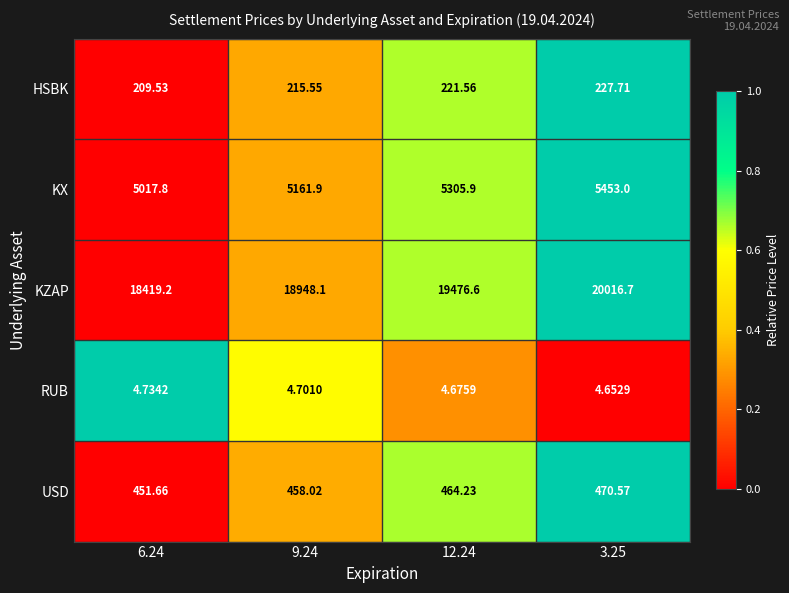

Is the value of KZAP at 6.24 greater than the value of USD at 6.24?

Yes